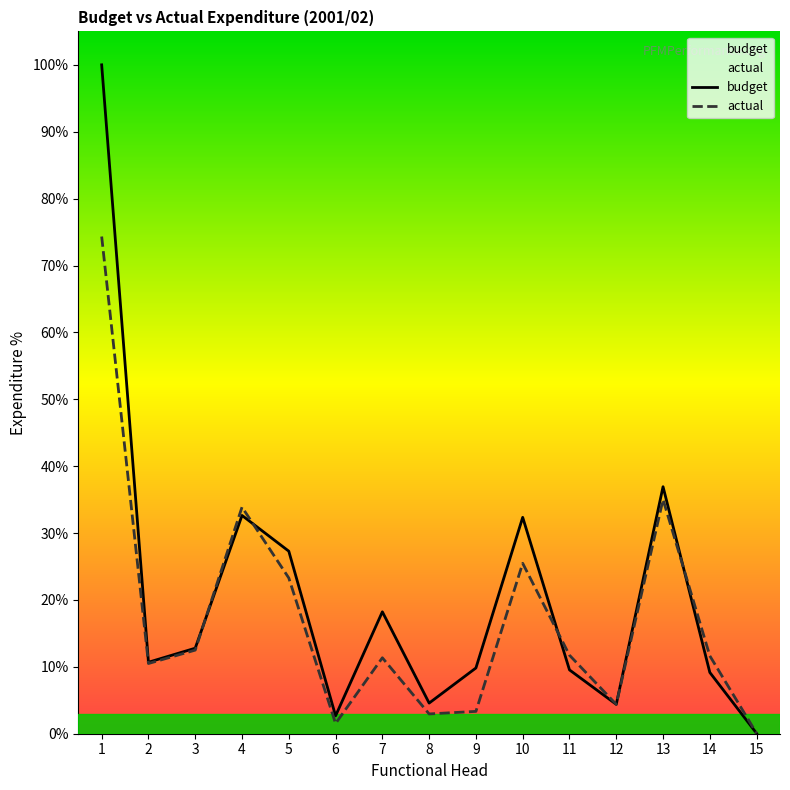

Does the chart display data point markers on the line(s)?

No